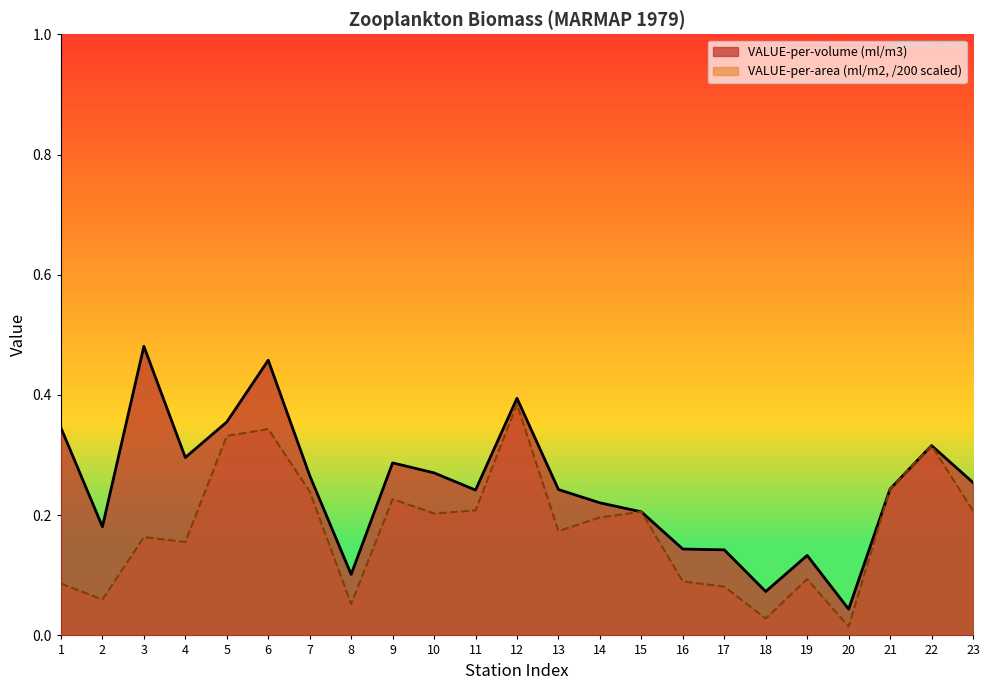

What is the average value of the VALUE-per-volume (ml/m3) series?

0.2